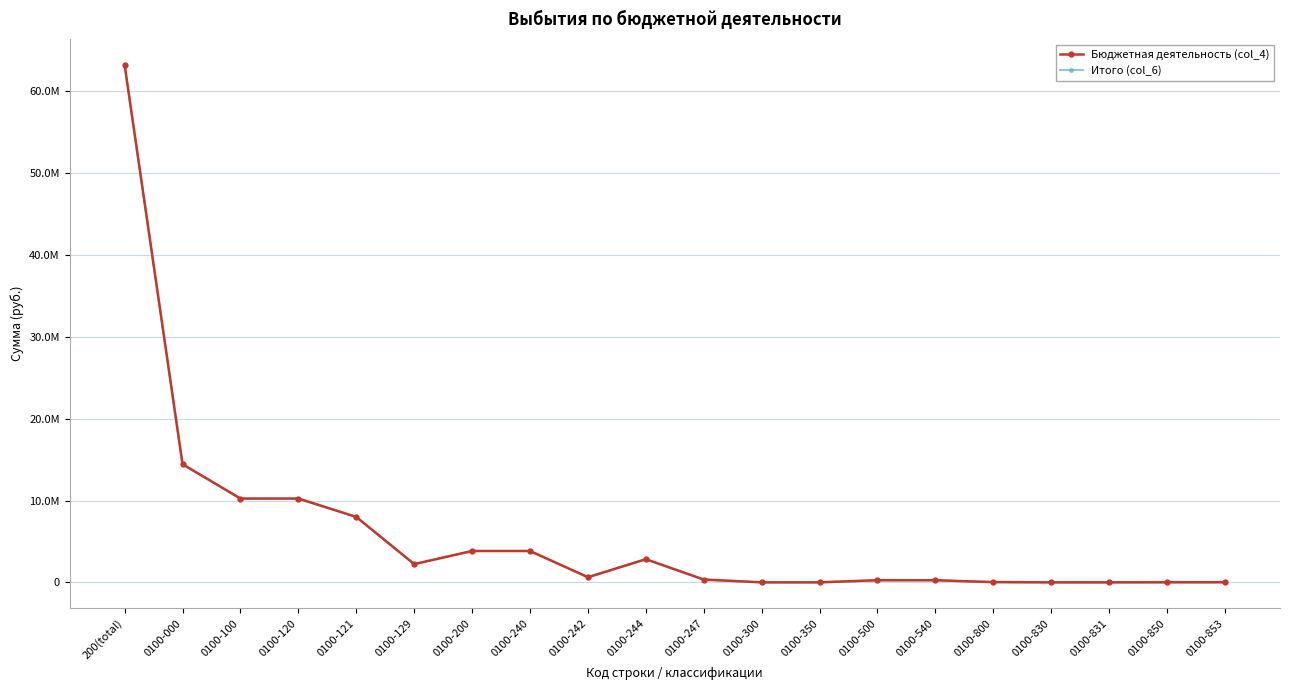

What is the sum of the Бюджетная деятельность (col_4) values at 0100-242 and 0100-200?

4490100.2